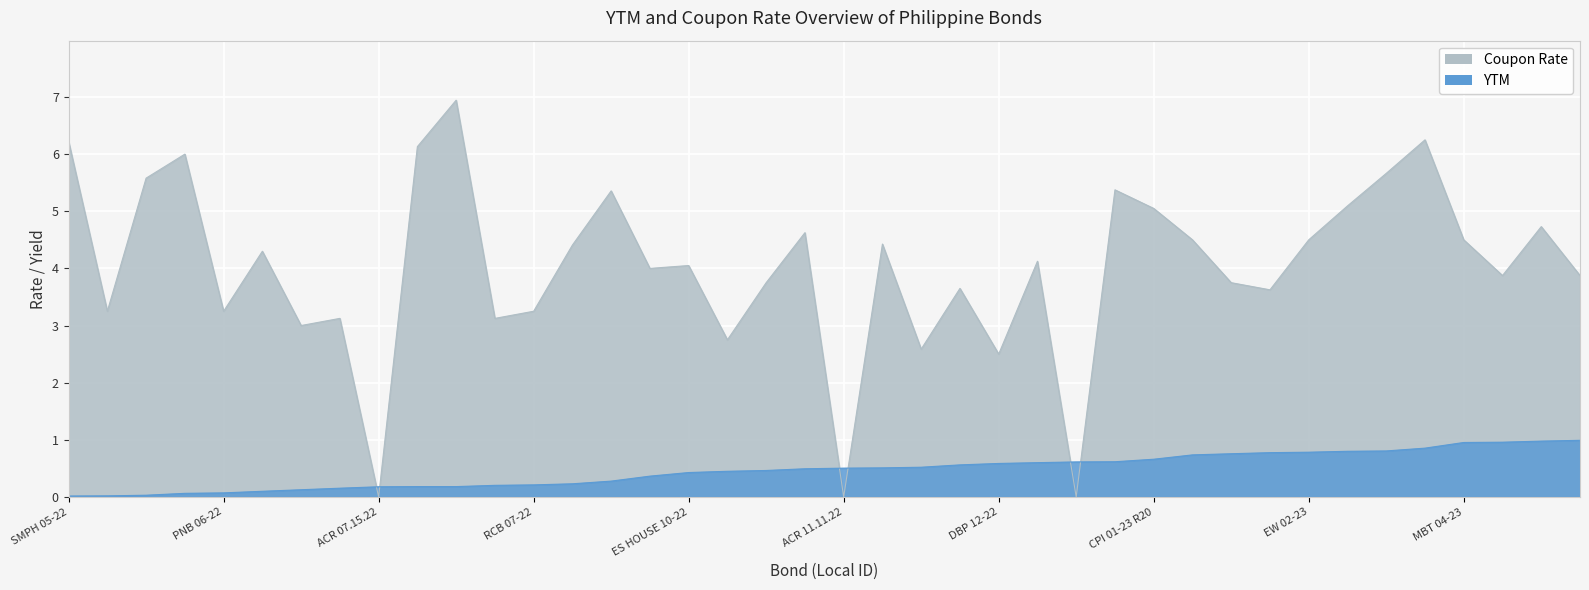

Between which two adjacent categories do YTM and Coupon Rate first intersect?

AP 07-22 and ACR 07.15.22